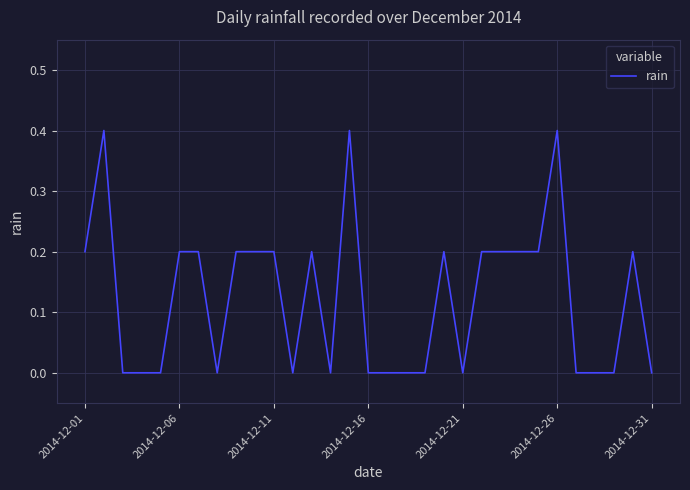

How many lines are shown in the chart?

1